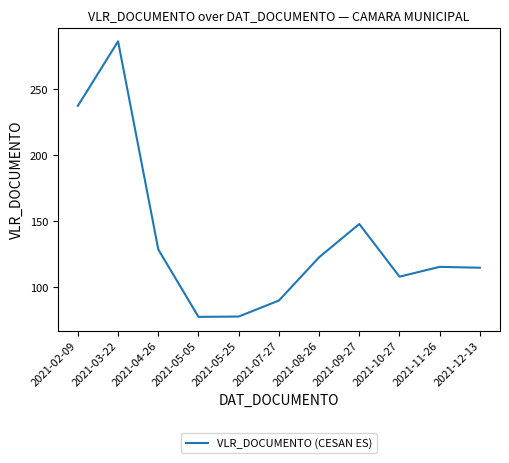

Does the chart display data point markers on the line(s)?

No